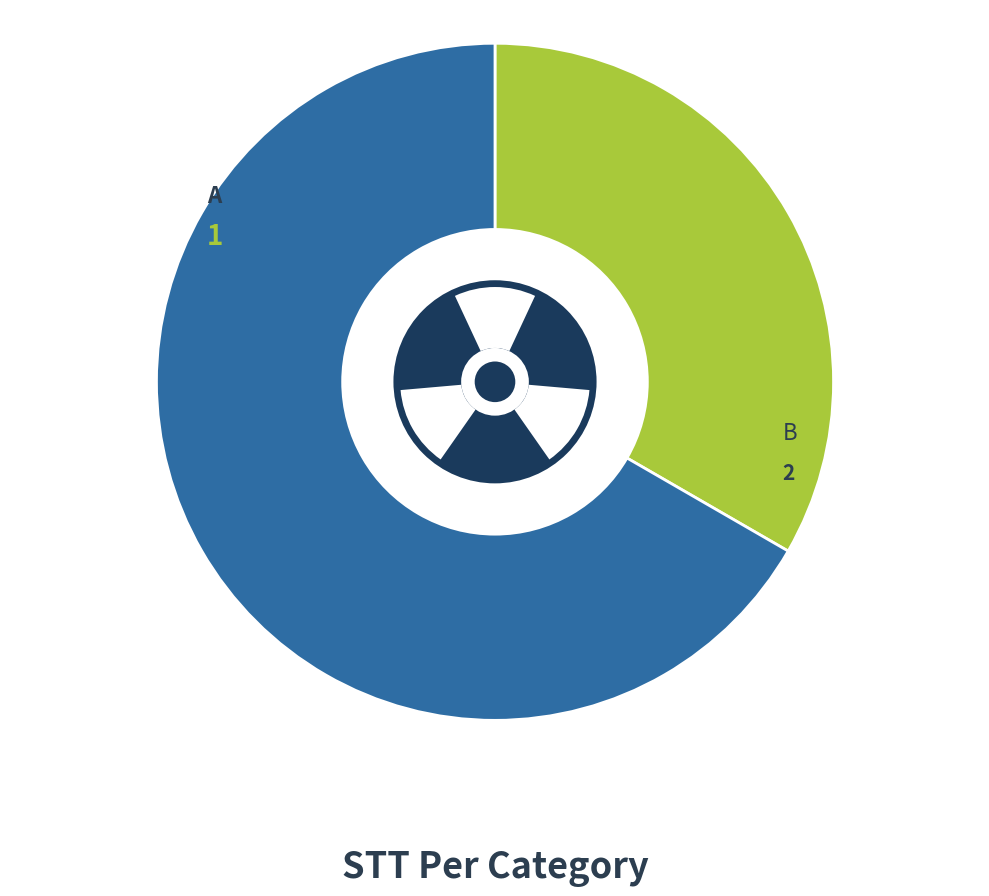

To the nearest percent, what portion does A represent?

33%